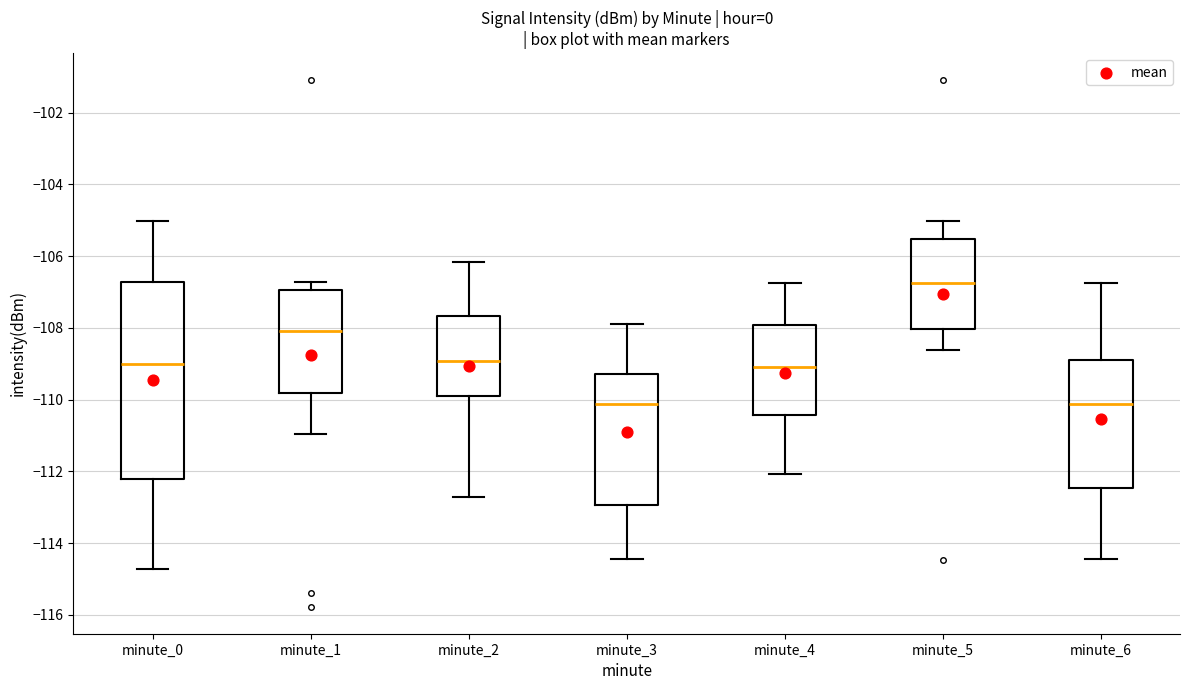

Comparing the boxes themselves (not the whiskers), which one is the tallest?

minute_0